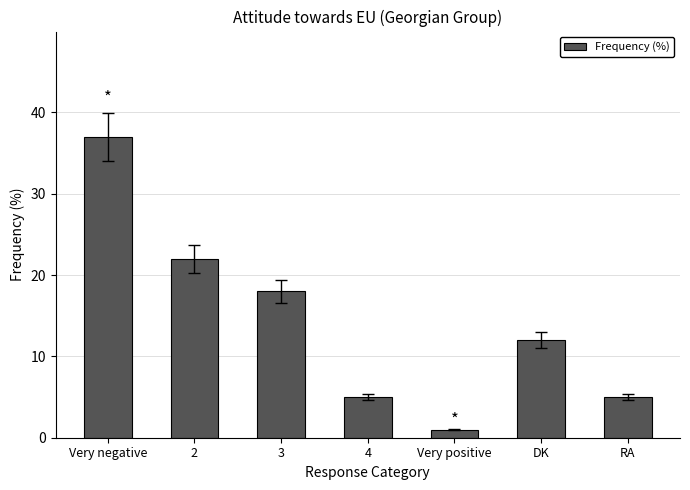

Approximately how many times larger is the value at Very negative compared to RA?

7.4